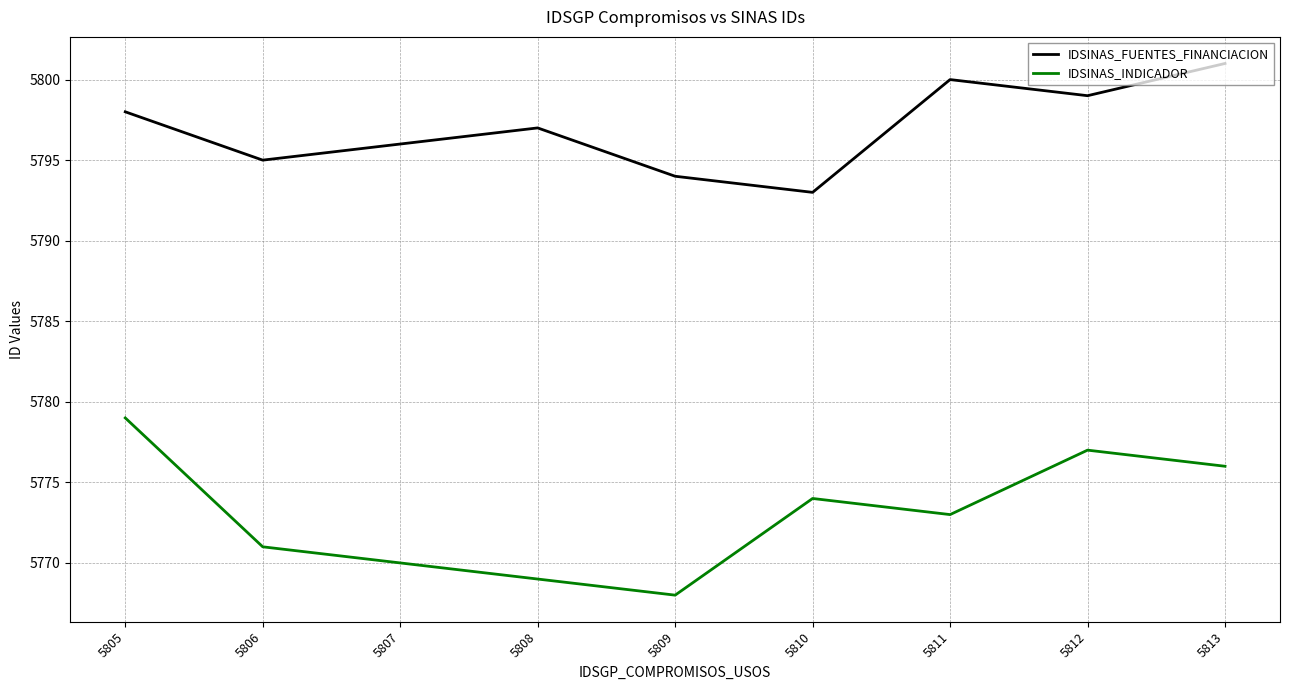

True or false: IDSINAS_FUENTES_FINANCIACION and IDSINAS_INDICADOR intersect in this chart.

False